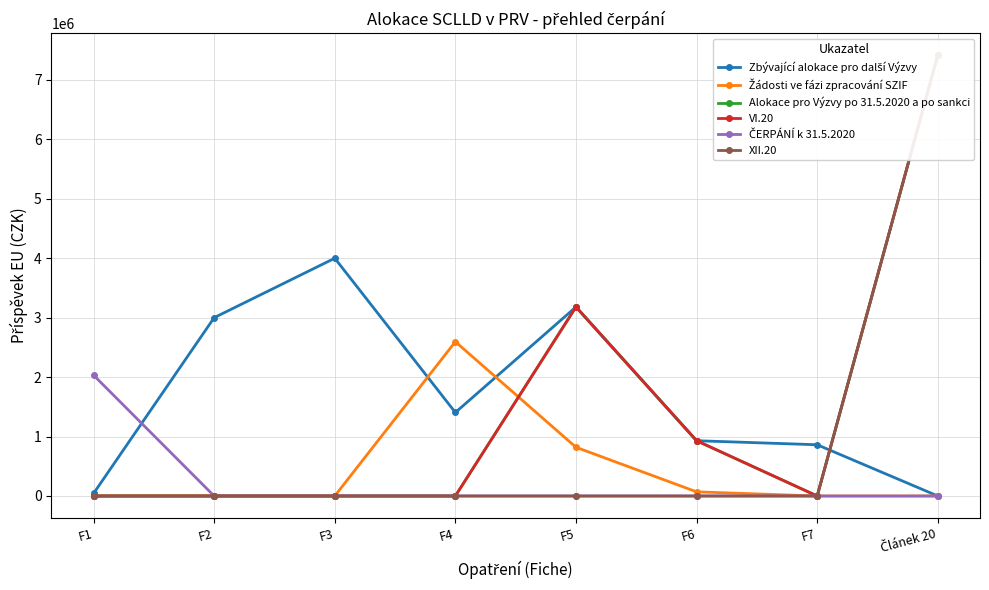

At which category is the sum across all series the highest?

Článek 20